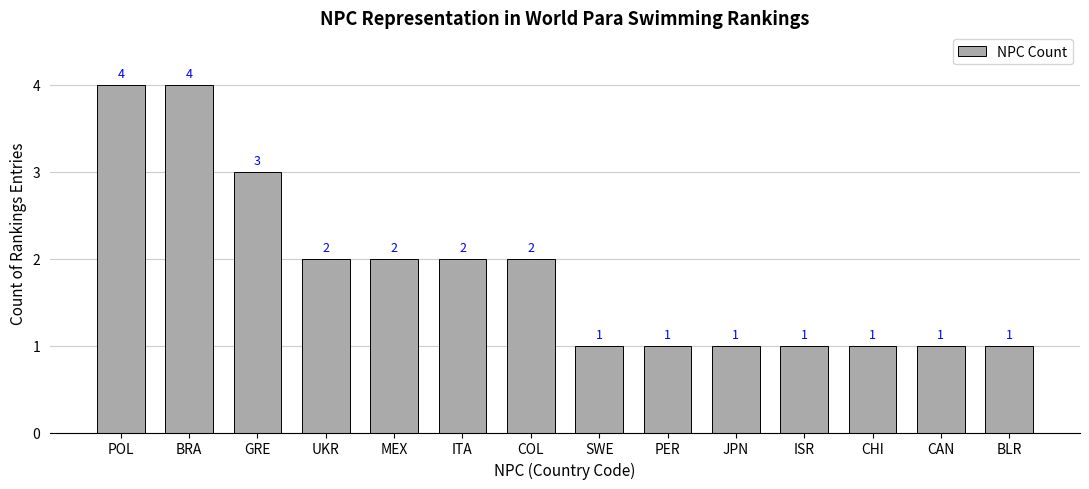

What is the difference between the values at COL and BLR?

1